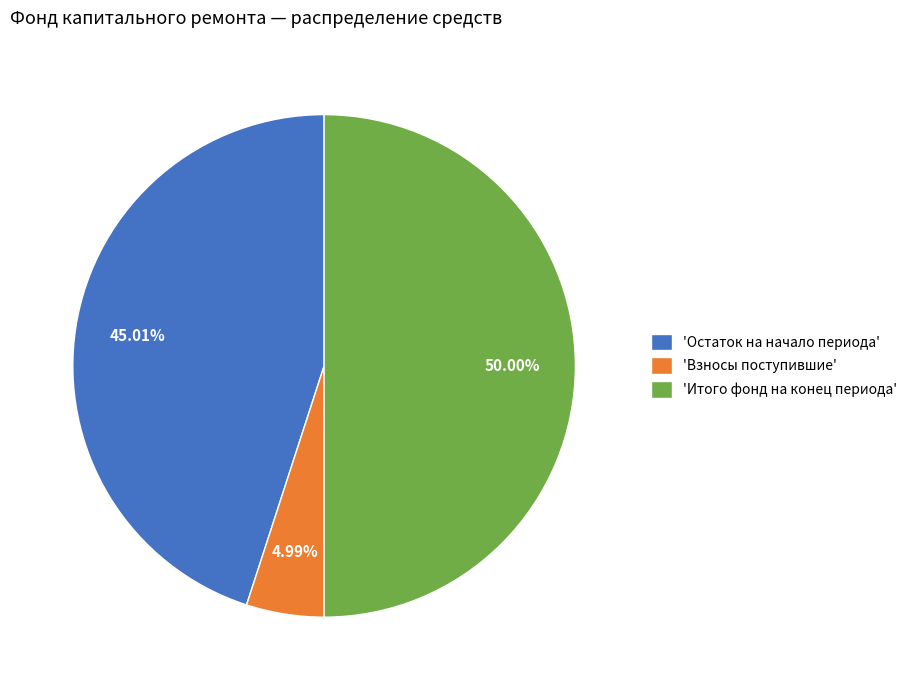

Combined, do 'Итого фонд на конец периода' and 'Взносы поступившие' account for over 50%?

Yes